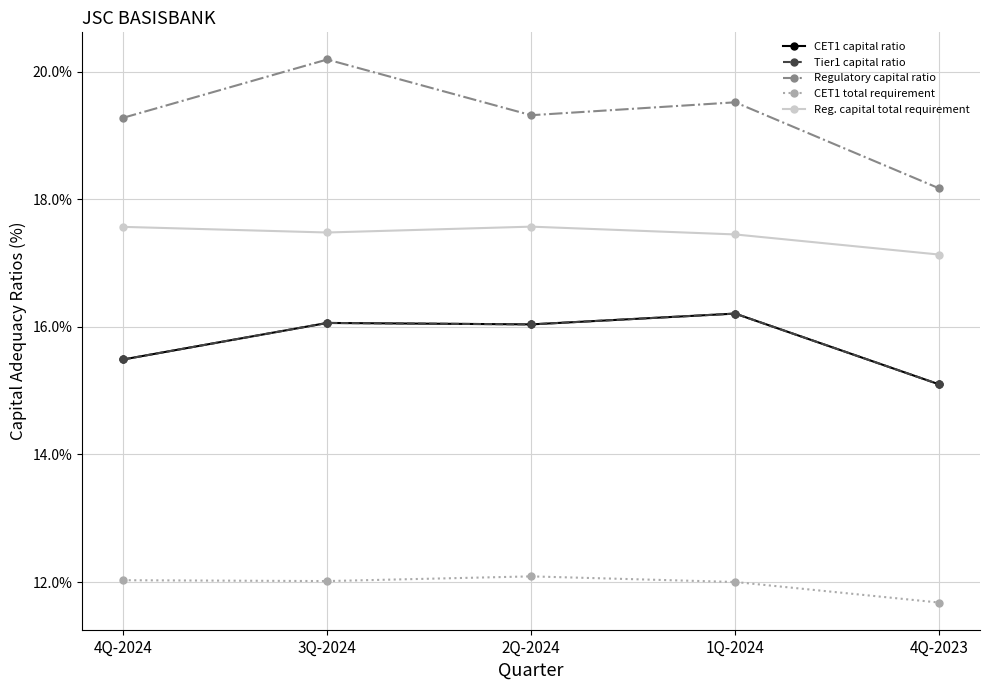

True or false: CET1 total requirement and Reg. capital total requirement cross at least once.

False